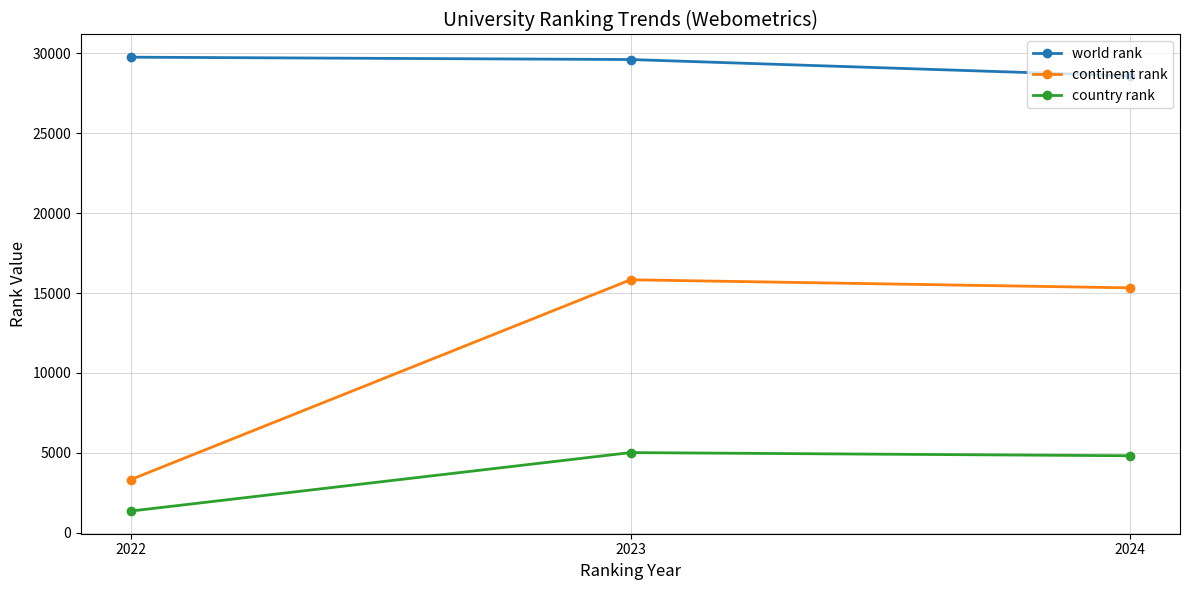

Rank the series at 2023 from lowest to highest value.

country rank, continent rank, world rank